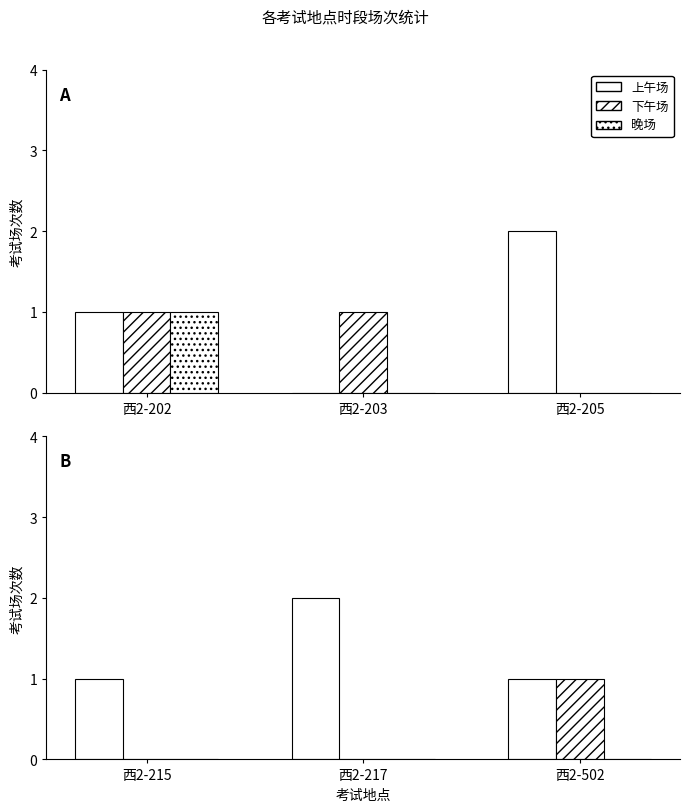

How many bars are there in total?

9